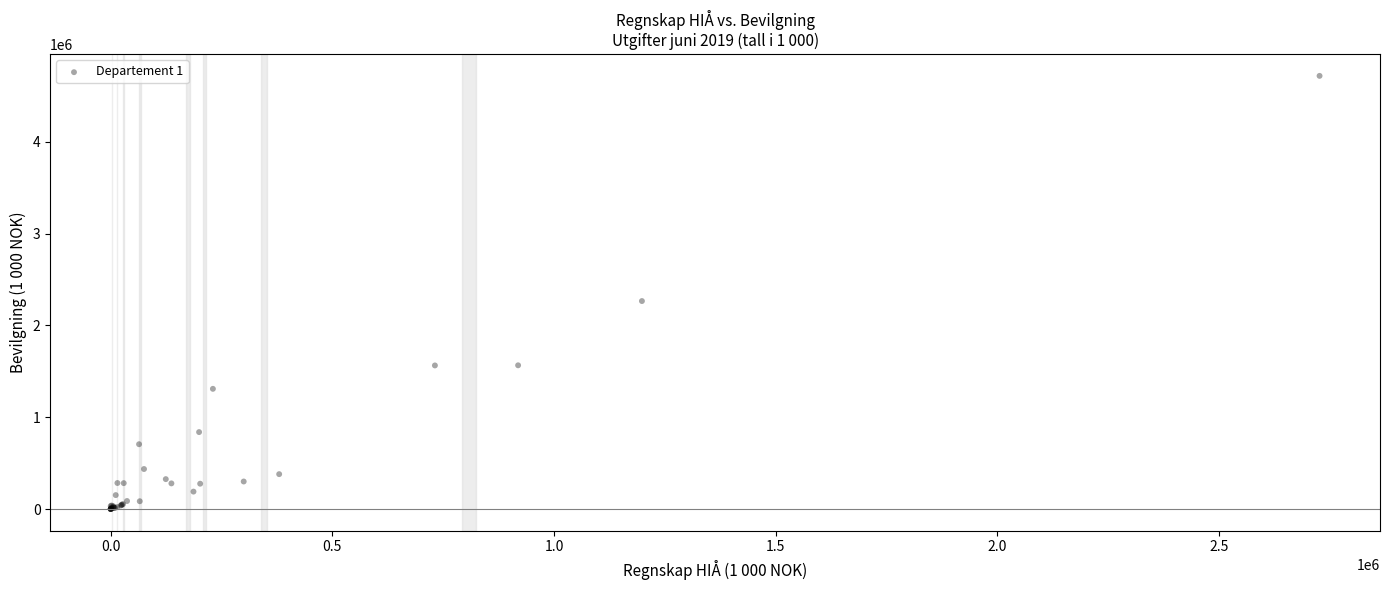

What Y value in the scatter plot is closest to 2358350?

2264824